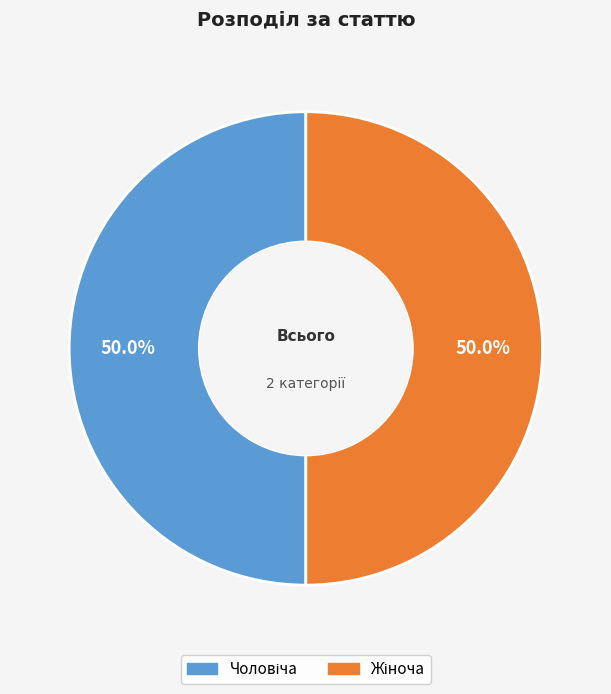

Which slice is the smallest?

Чоловіча